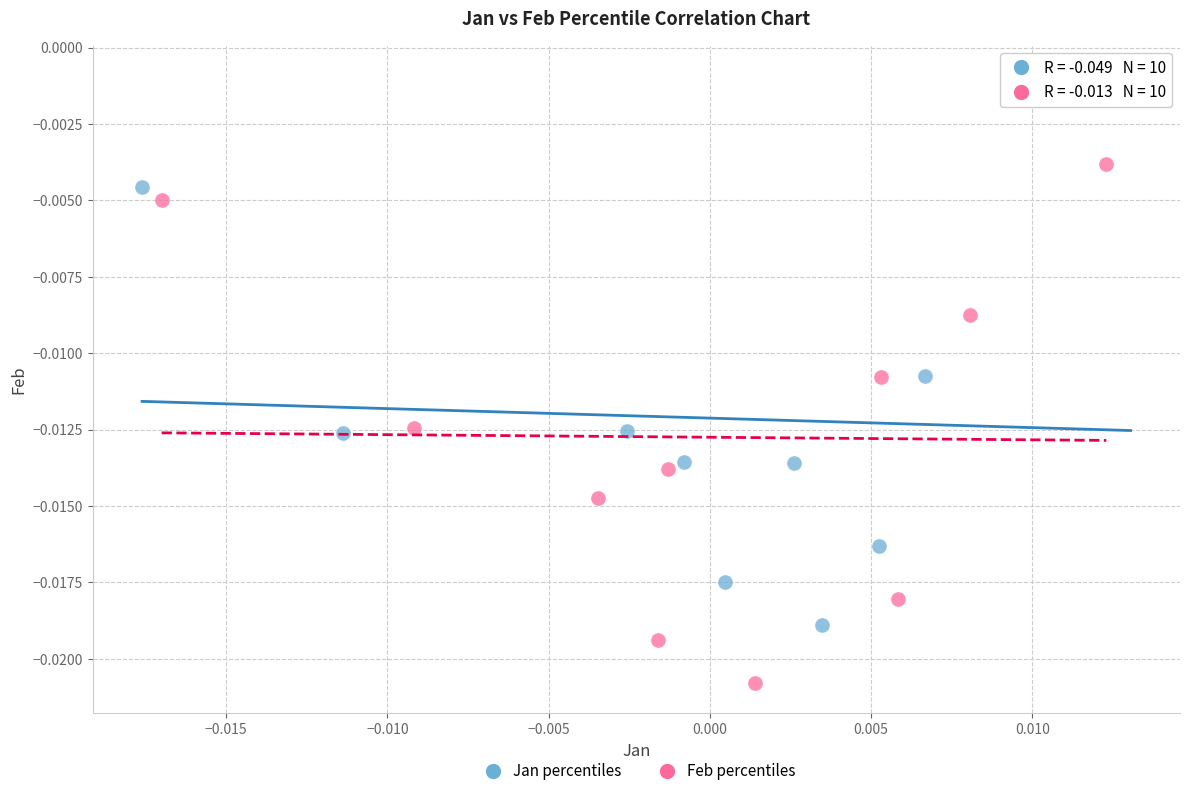

Which series contains the lowest Y value?

Feb percentiles